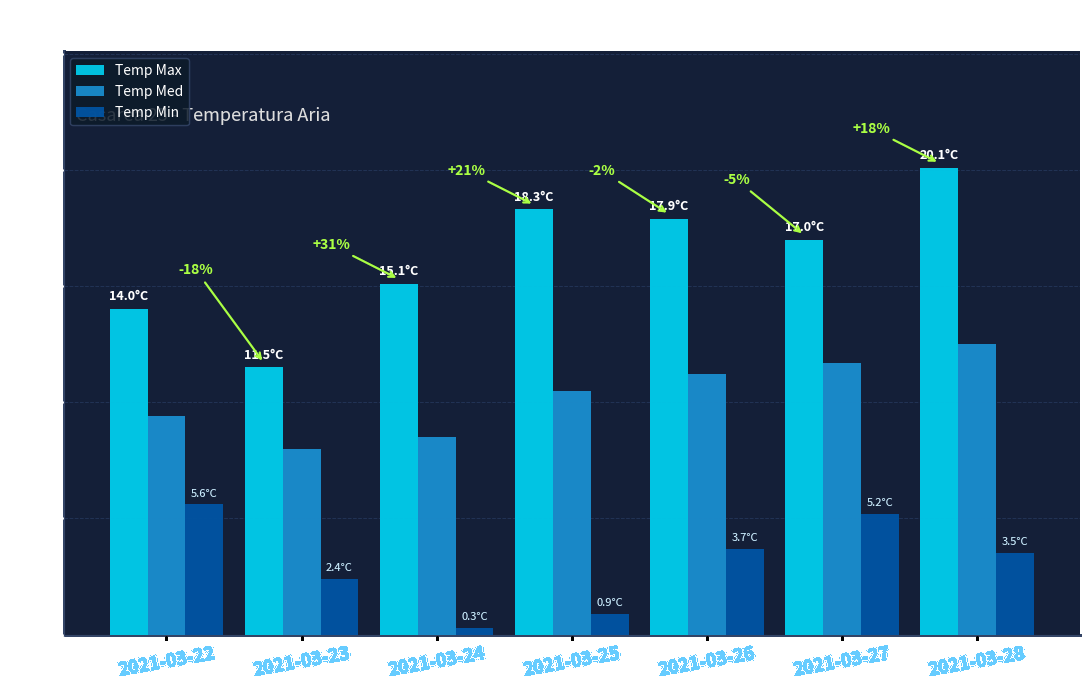

Where does the Temp Med series first go above 10?

2021-03-25